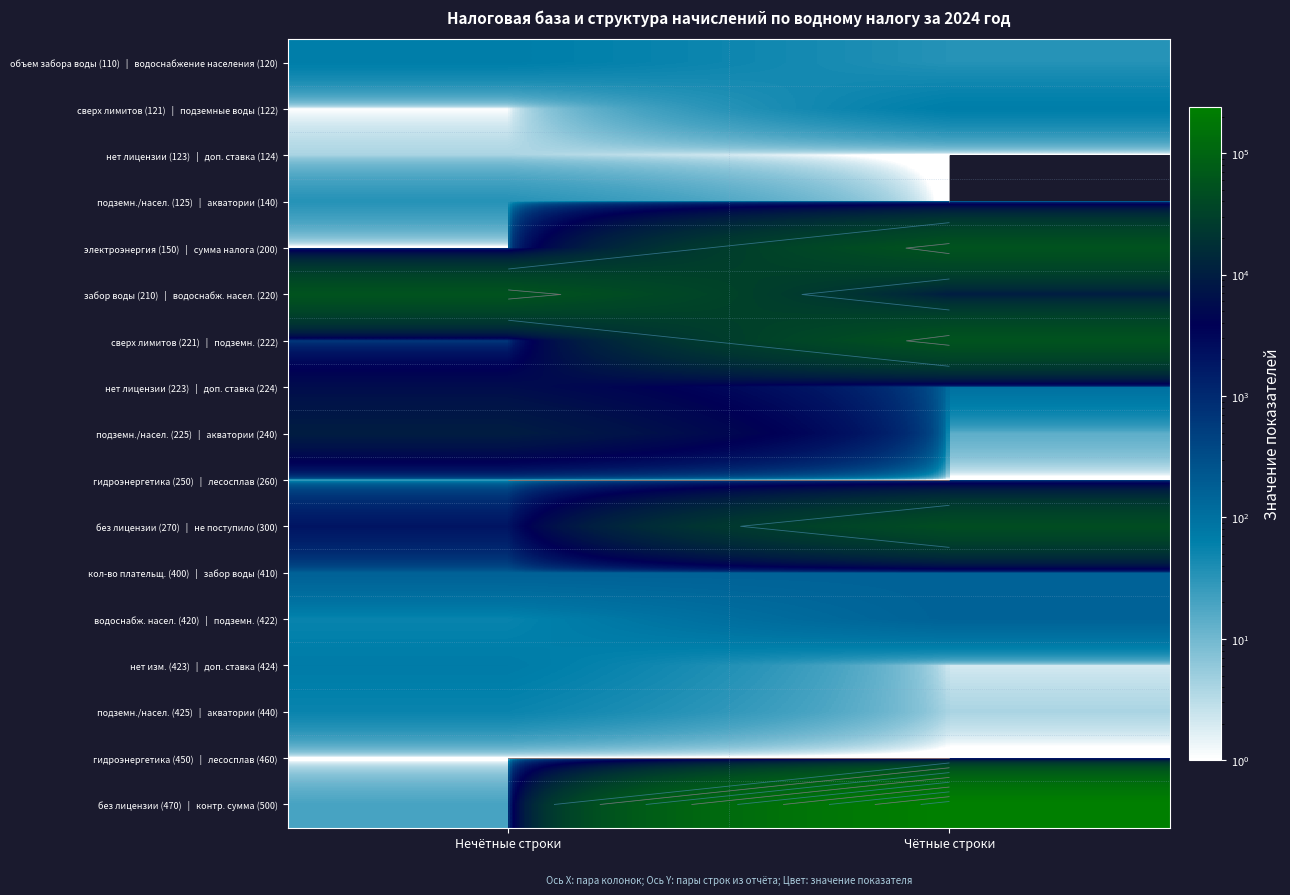

Which has a higher value, Чётные строки or Нечётные строки?

Нечётные строки